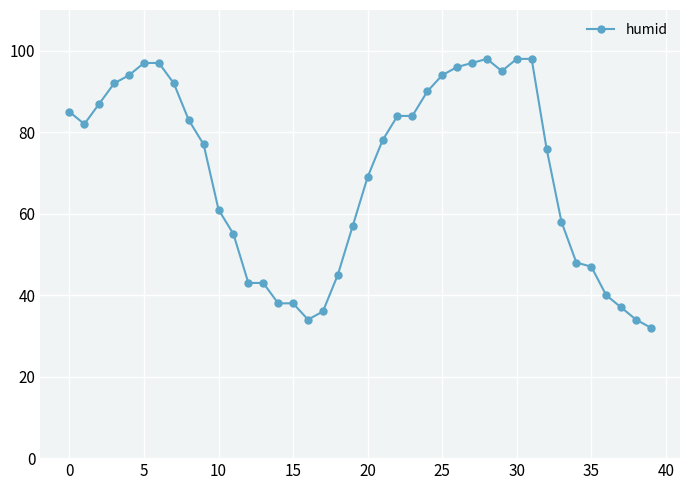

What is the greatest value displayed?

98